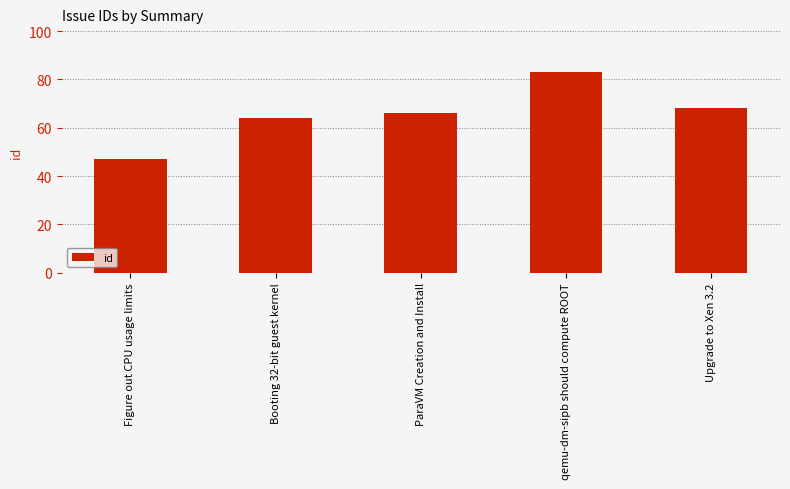

What is the change in value from qemu-dm-sipb should compute ROOT to Upgrade to Xen 3.2?

-15